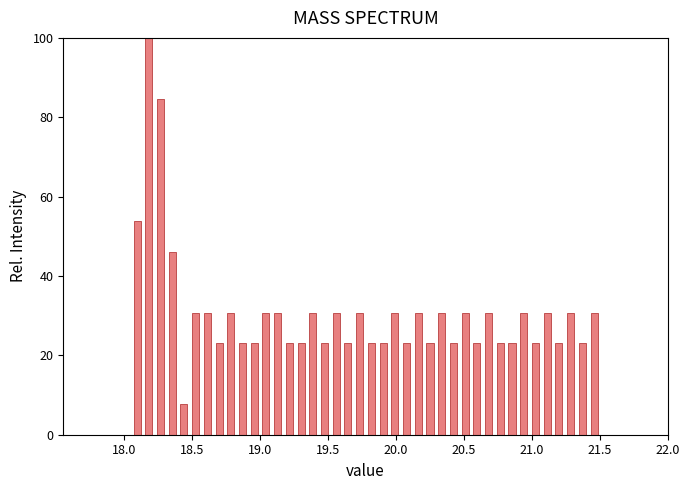

Read against the x-axis, roughly where is the centre of the tallest bar?

18.20